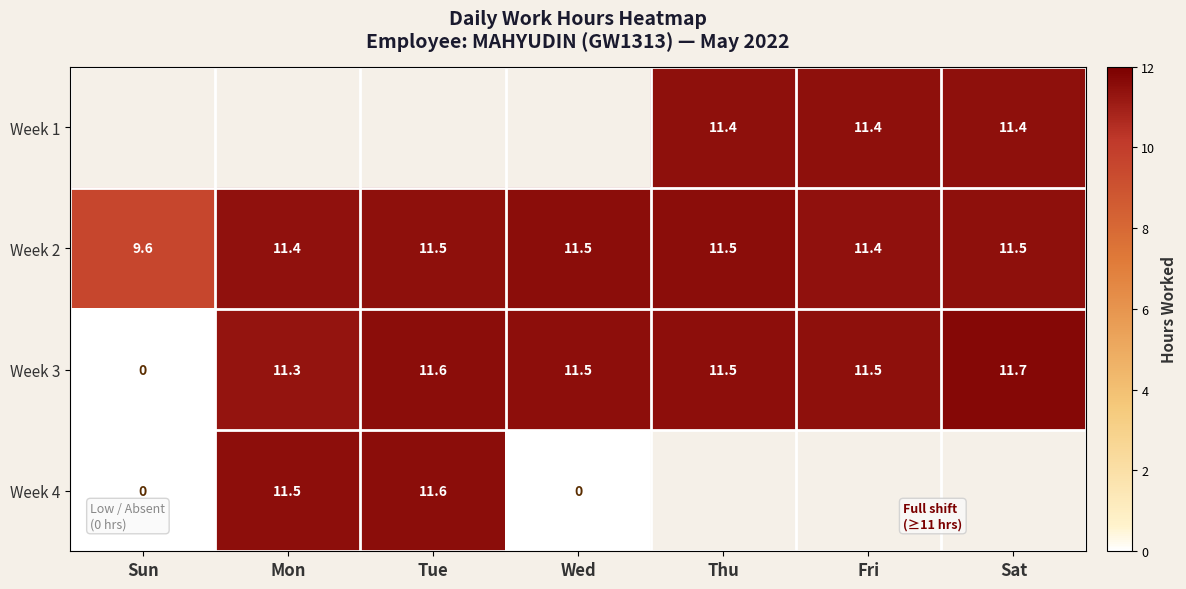

What is the approximate value of Week 3 at Thu?

11.5